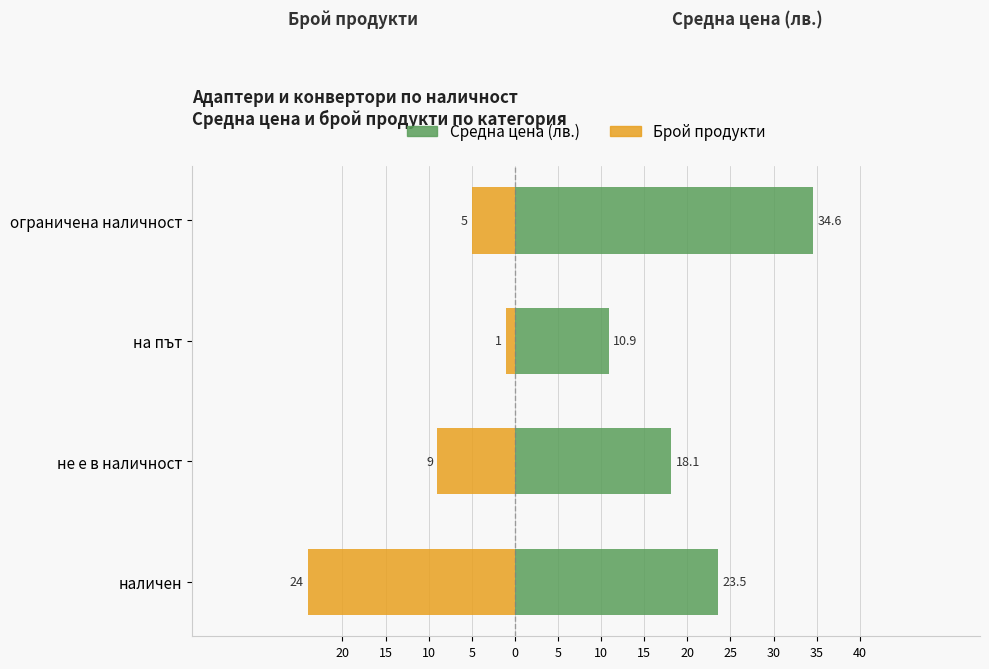

What is the value of the Брой продукти bar at the 4th from the left?

-5.0